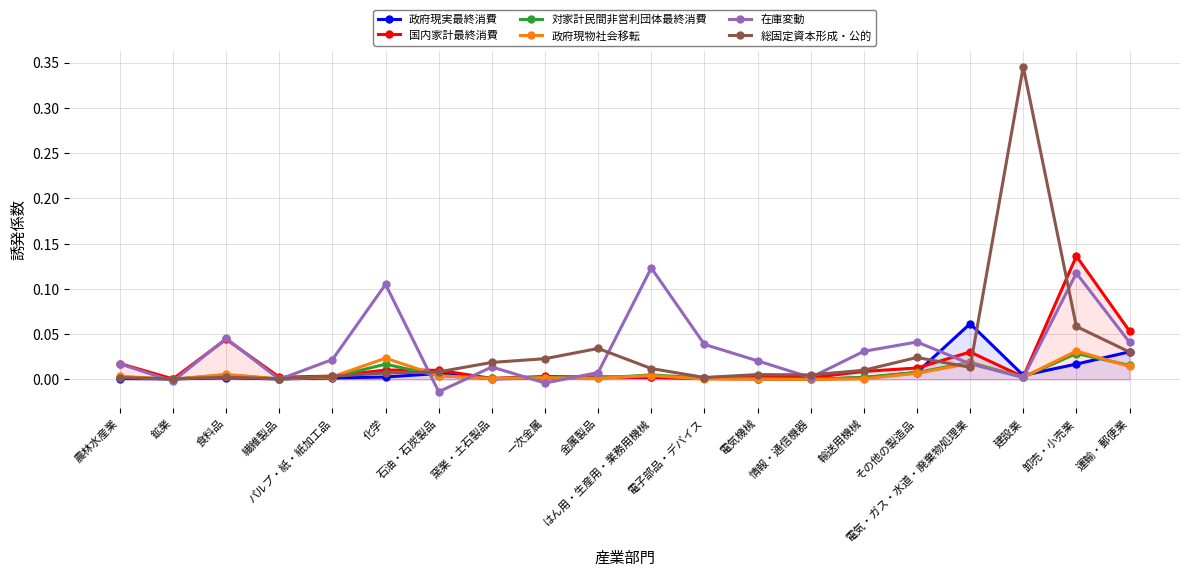

Which series has the largest range (max minus min)?

総固定資本形成・公的